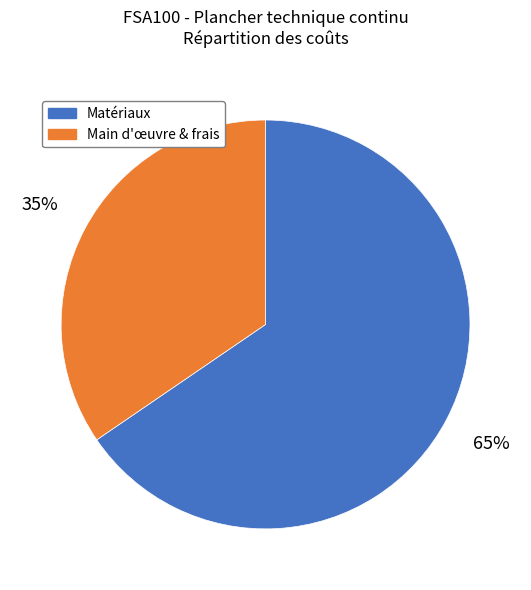

Does any single category account for the majority?

Yes